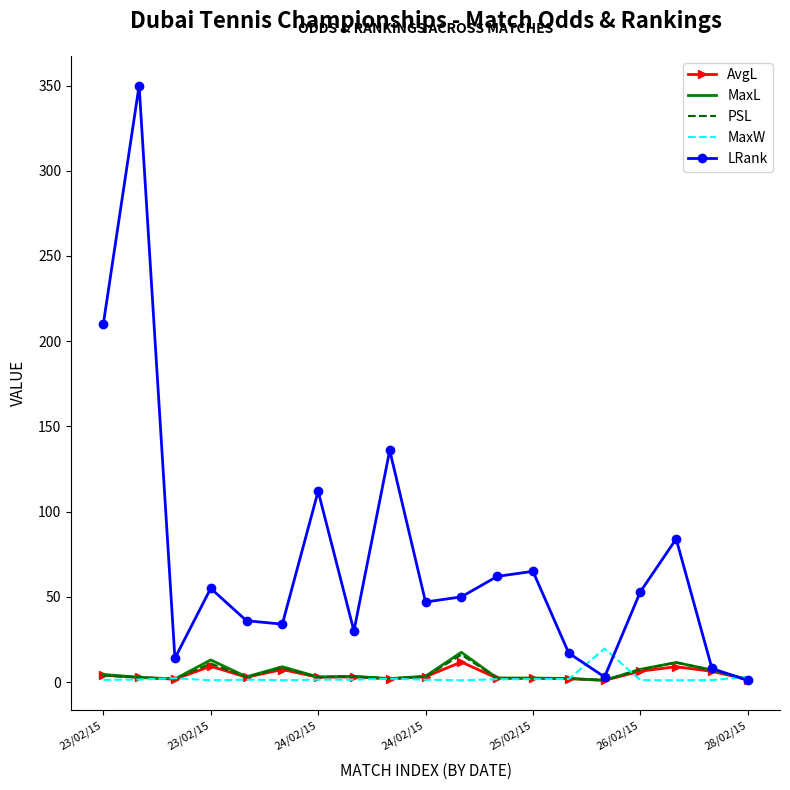

What is the greatest value displayed?

350.0